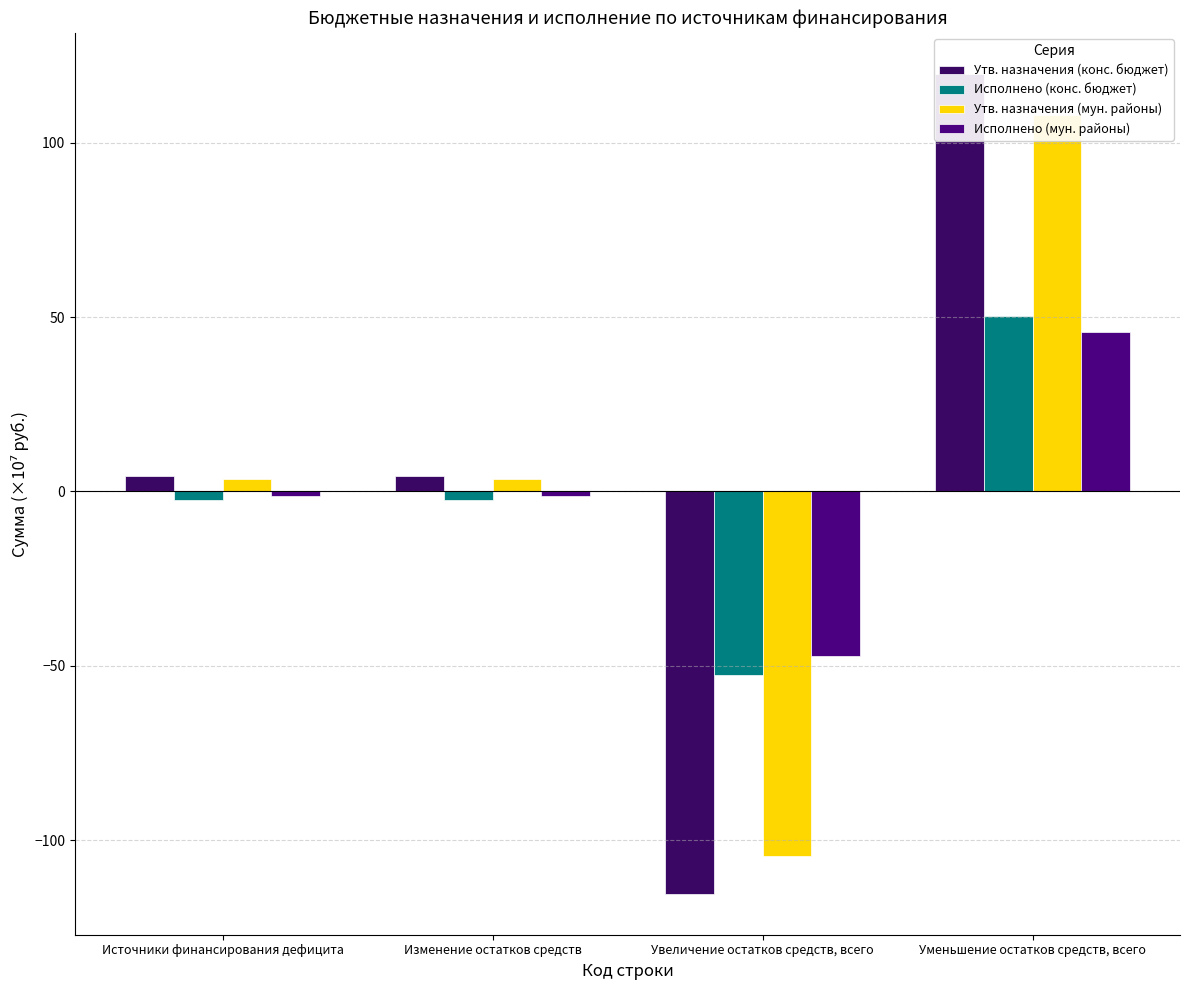

Is it true that Исполнено (мун. районы) equals 45.6 at Уменьшение остатков средств, всего?

True